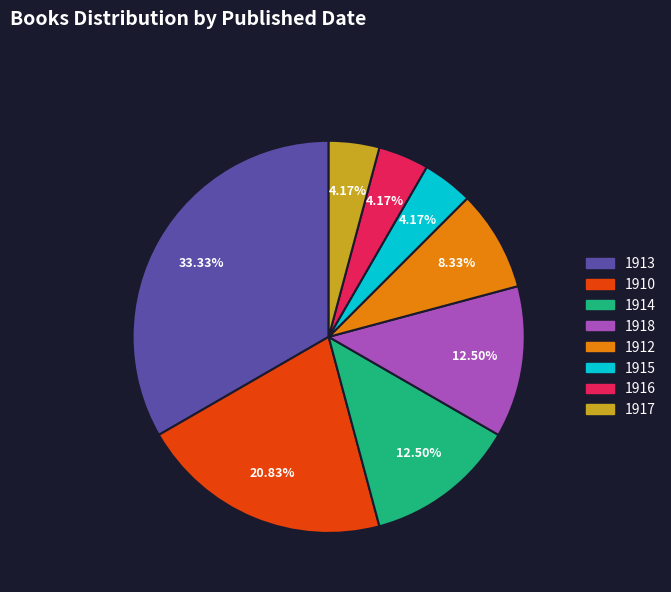

True or false: 1916 accounts for 4% of the total.

True